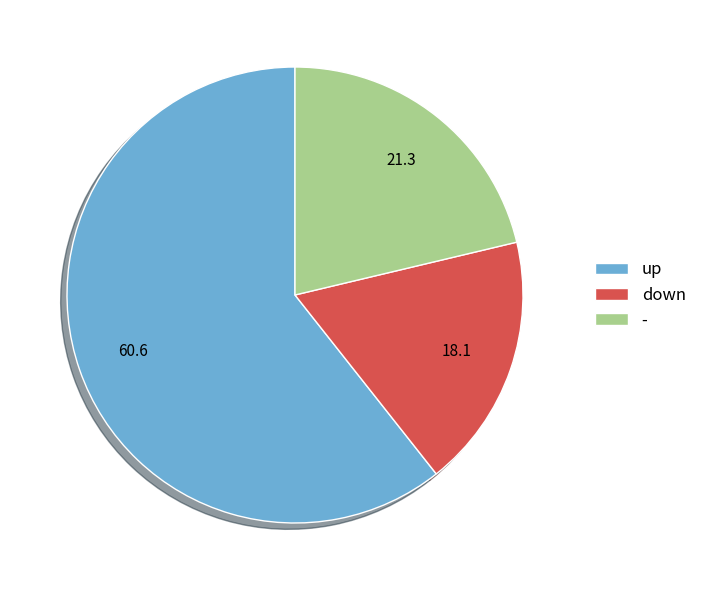

The down slice represents 8% of the pie. True or false?

False